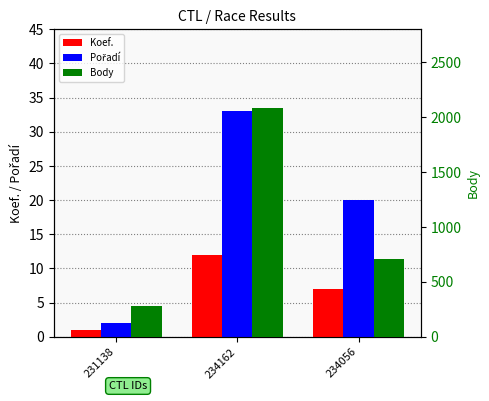

What is the total value across all series at 234056?

734